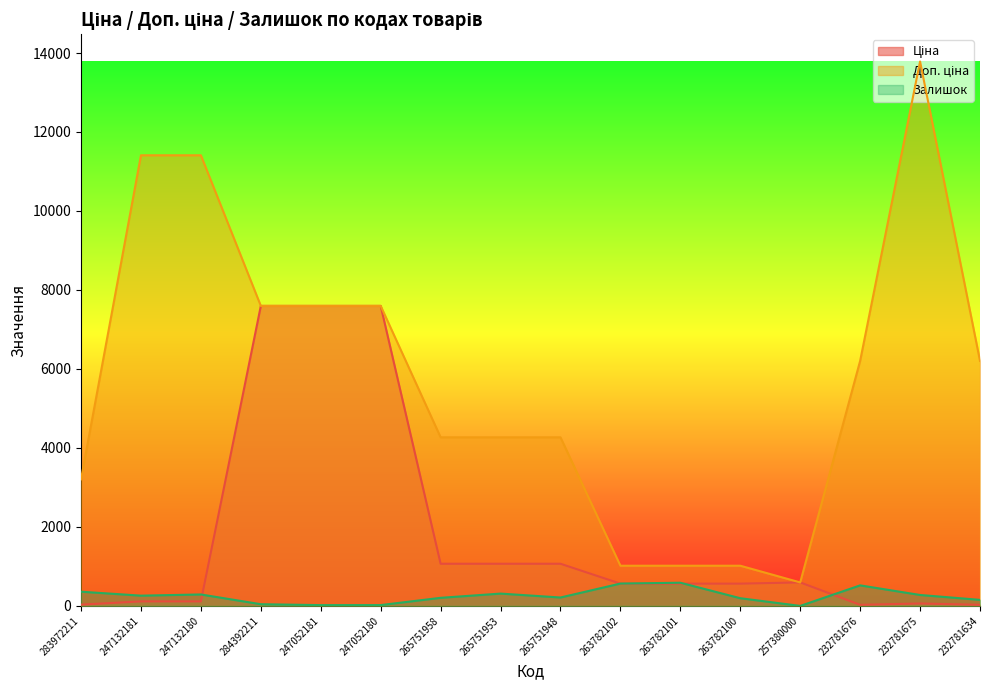

What is the sum of all Доп. ціна values?

91465.0